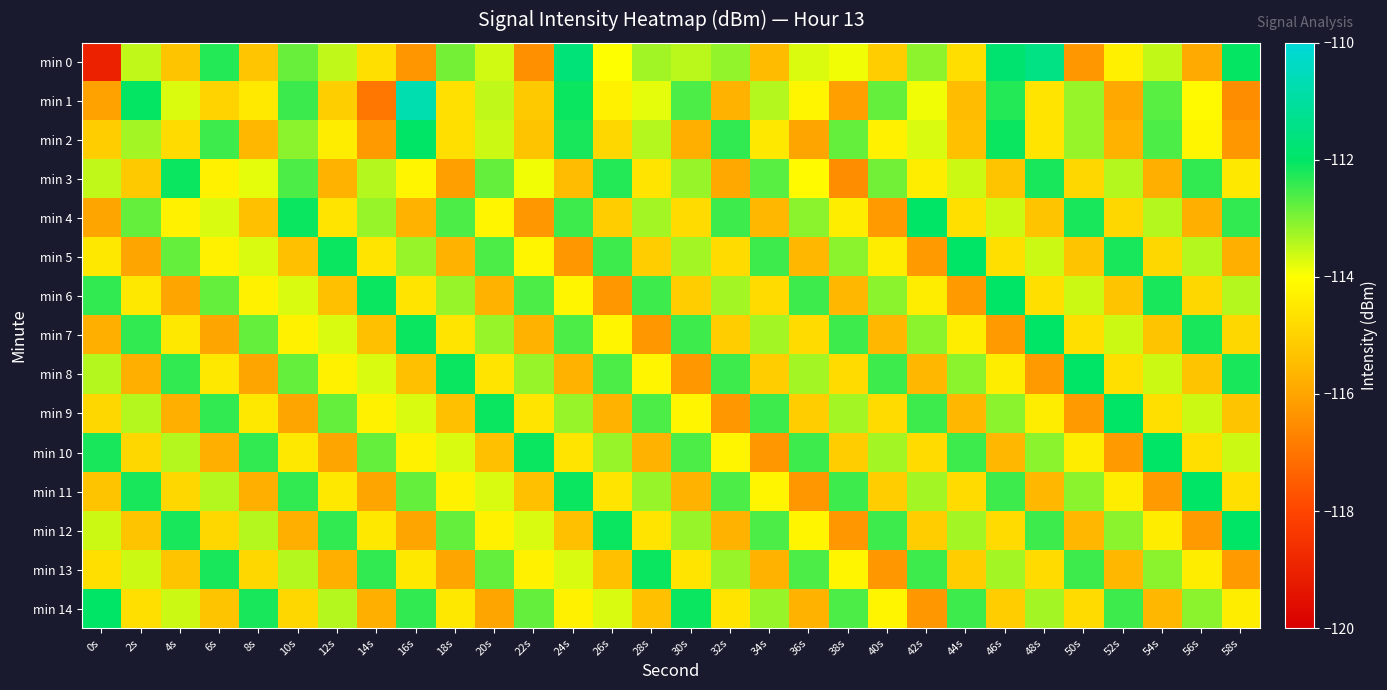

Which series has the largest total across all categories?

min 14